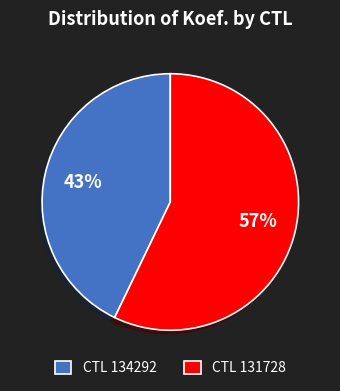

Do CTL 131728 and CTL 134292 together represent more than half of the pie?

Yes